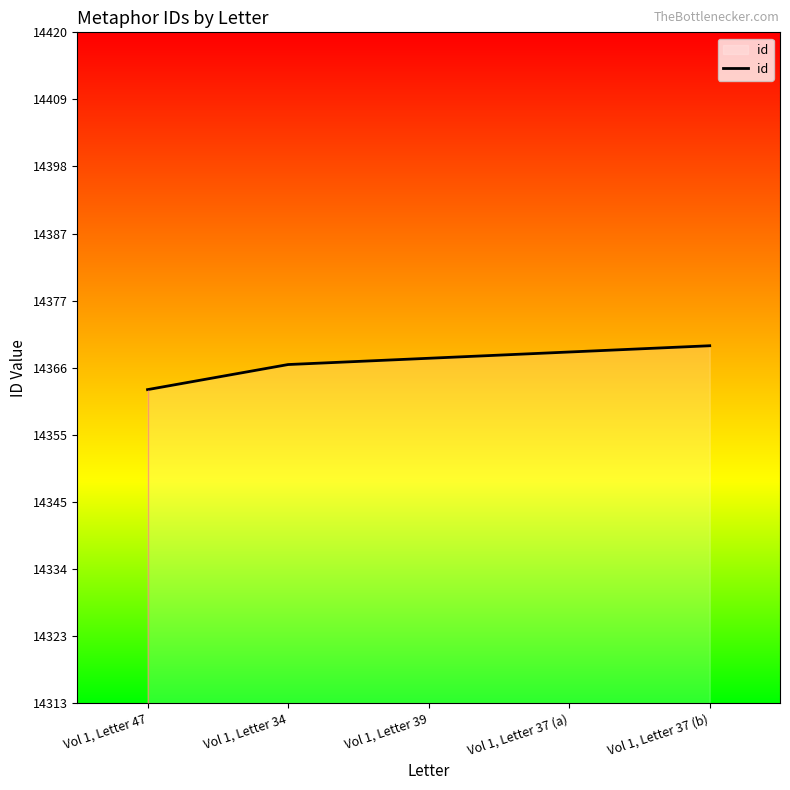

List the labels in order of value, smallest first.

Vol 1, Letter 47, Vol 1, Letter 34, Vol 1, Letter 39, Vol 1, Letter 37 (a), Vol 1, Letter 37 (b)